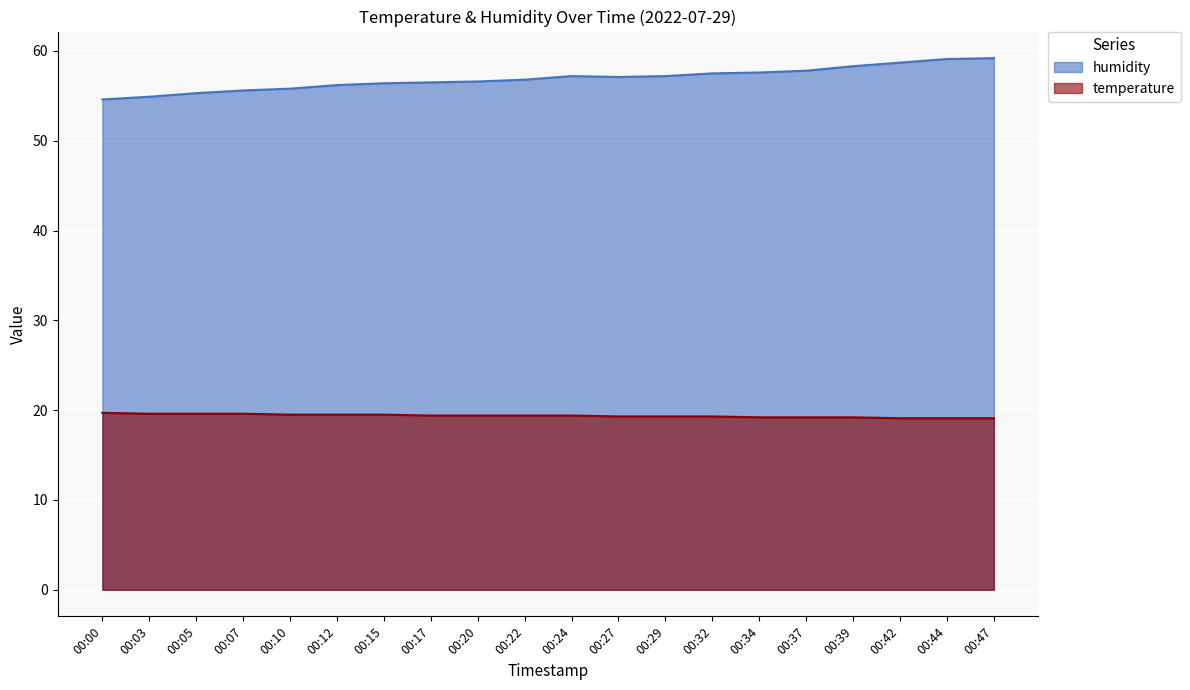

What is the minimum value shown in the chart?

19.1